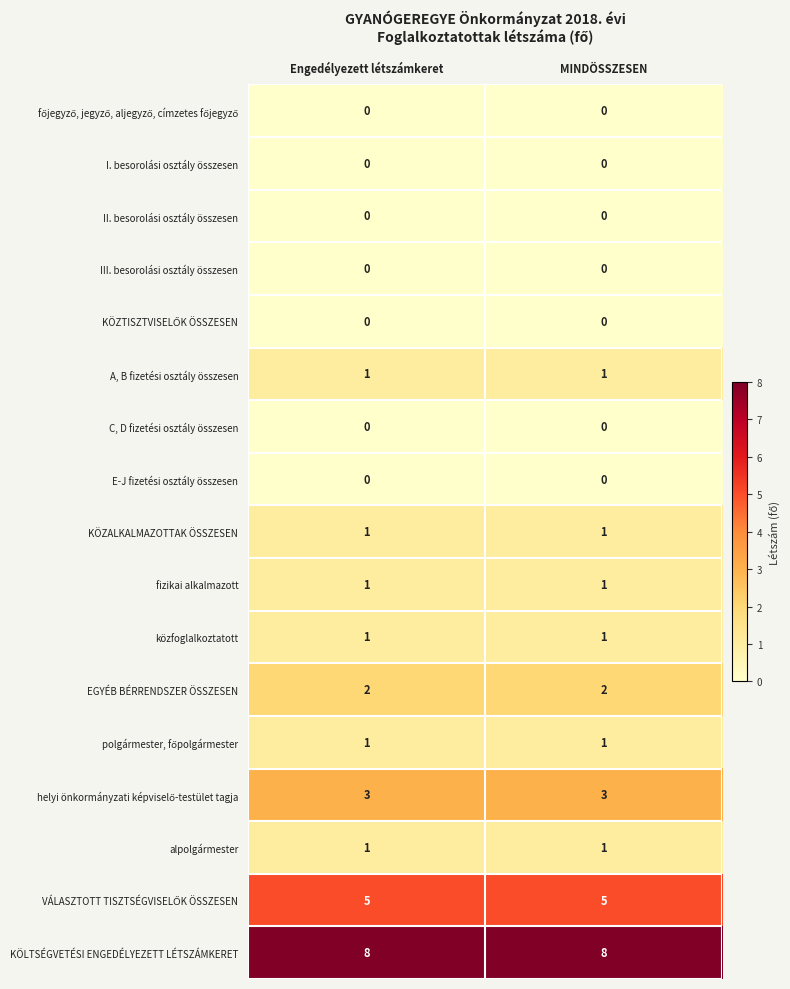

What is the difference between the highest and lowest values at Engedélyezett létszámkeret?

8